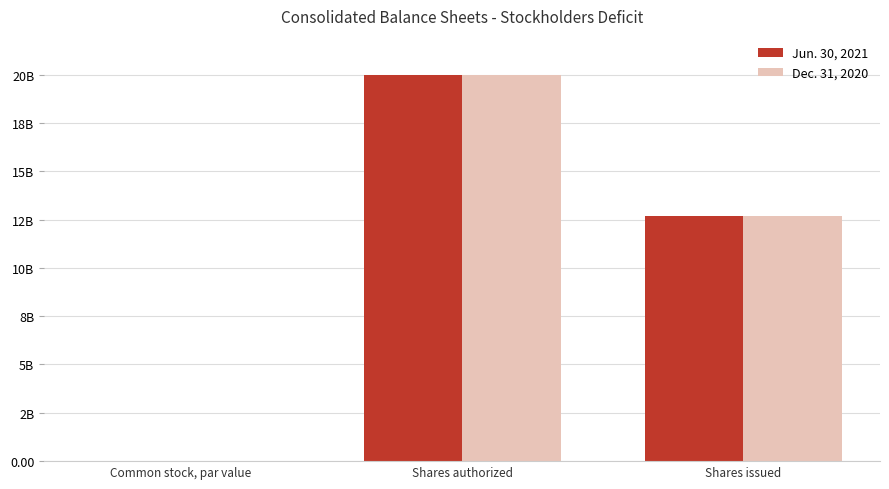

At which label is Dec. 31, 2020 closest to 10000000000?

Shares issued